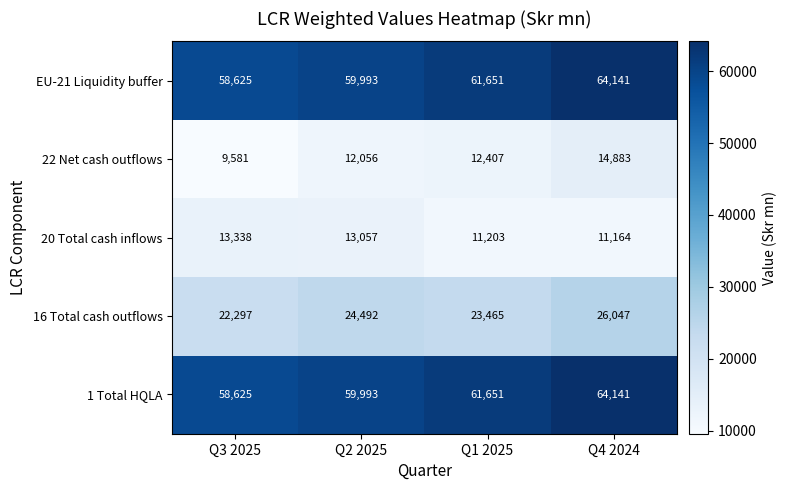

Where is 20 Total cash inflows nearest to the value 12251?

Q2 2025